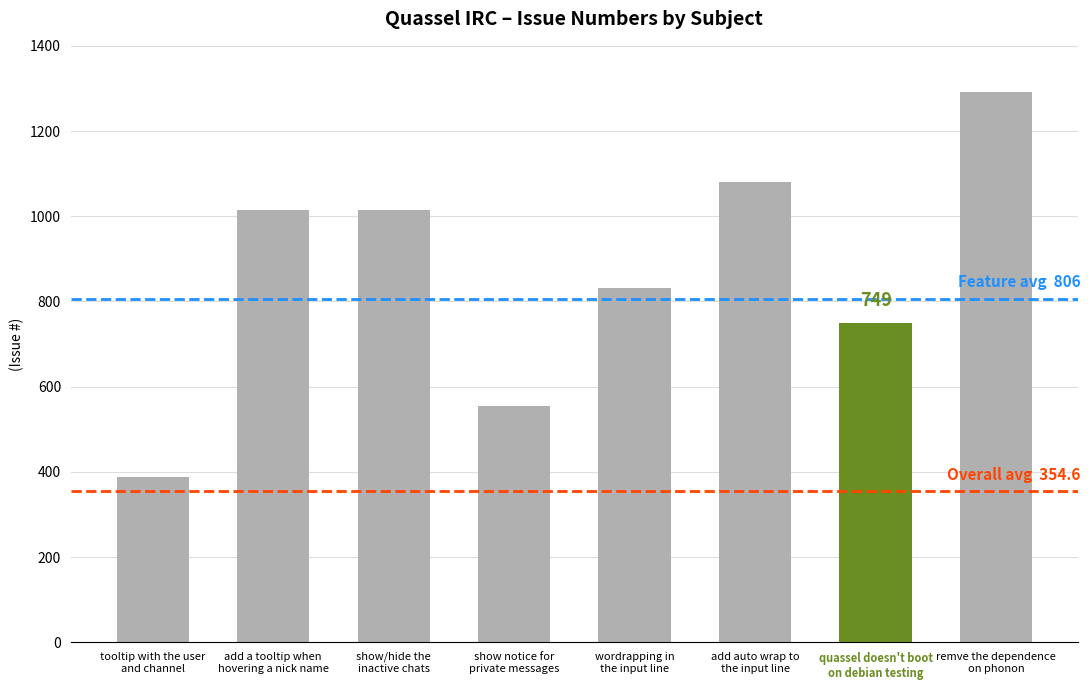

What is the label of the 4th bar from the left?

show notice for
private messages